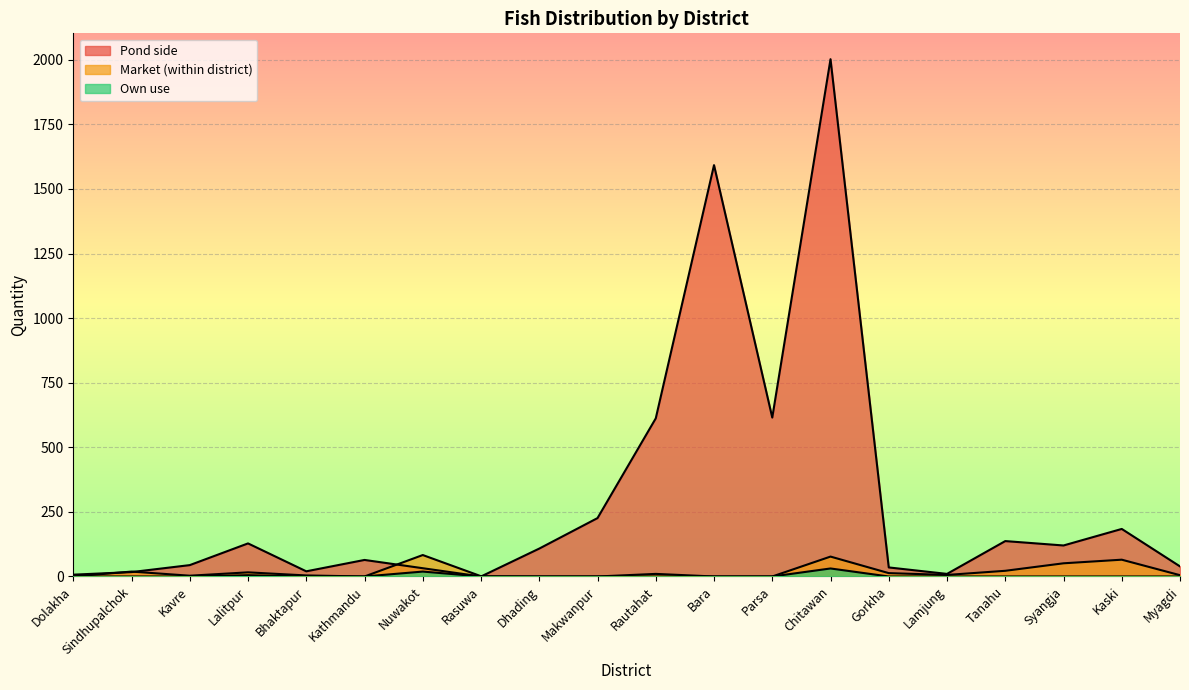

Does the chart display data point markers on the line(s)?

No